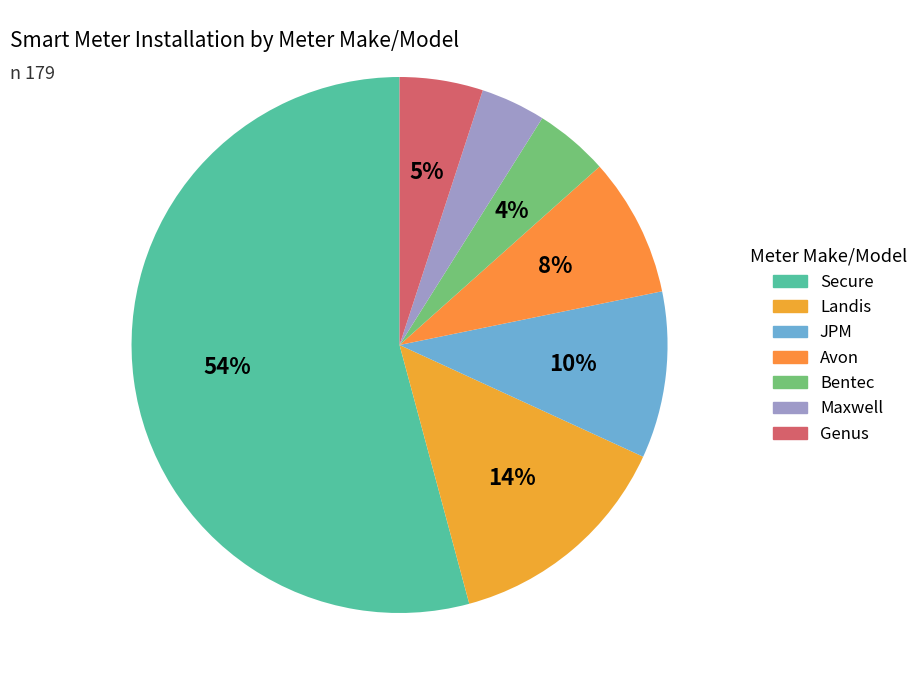

Do Landis and Avon together represent more than half of the pie?

No